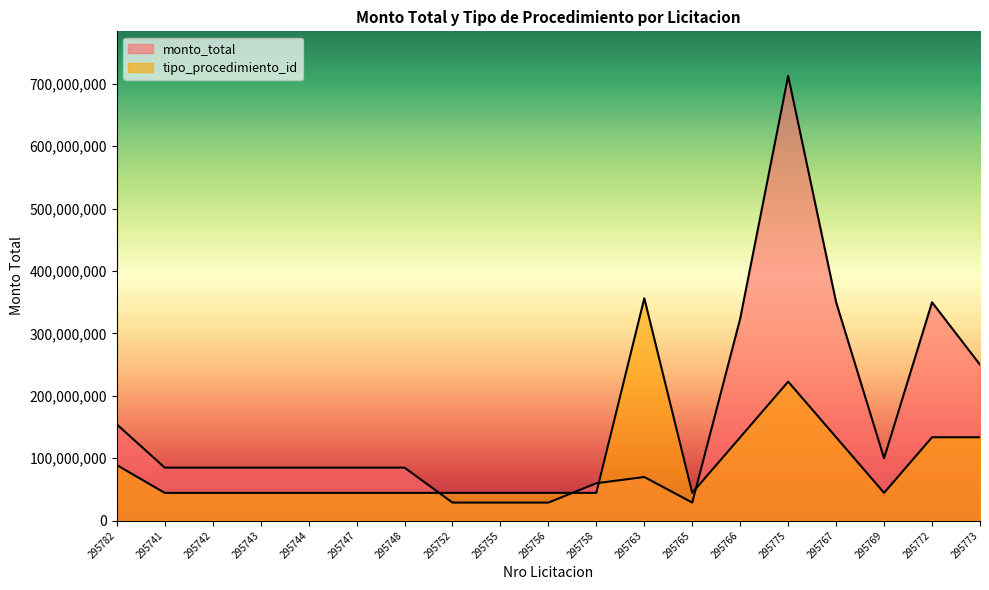

Reading left to right, transcribe all the data shown in this chart.

monto_total: 154389100.0	85000000.0	85000000.0	85000000.0	85000000.0	85000000.0	85000000.0	29000000.0	29000000.0	29000000.0	60000000.0	70000000.0	29000000.0	324000000.0	712945500.0	350000000.0	100000000.0	350000000.0	250000000.0
tipo_procedimiento_id: 89118187.5	44559093.8	44559093.8	44559093.8	44559093.8	44559093.8	44559093.8	44559093.8	44559093.8	44559093.8	44559093.8	356472750.0	44559093.8	133677281.2	222795468.8	133677281.2	44559093.8	133677281.2	133677281.2